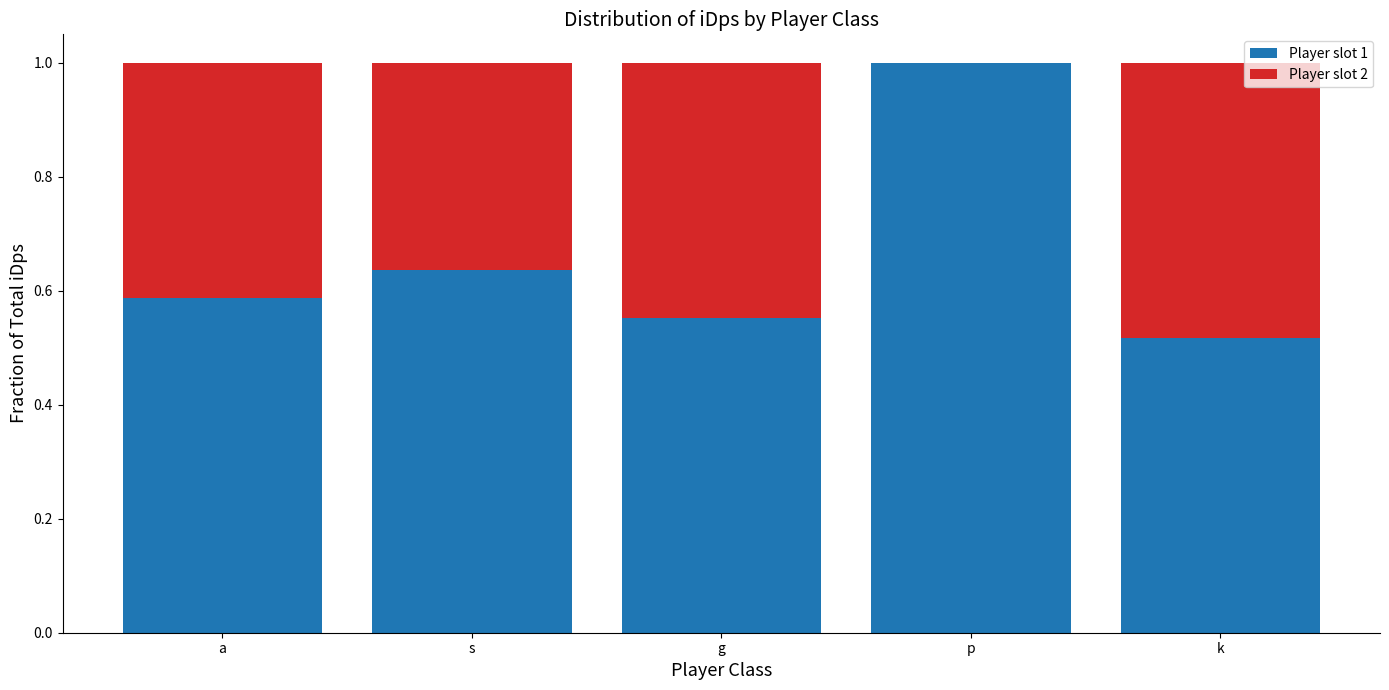

At which label does Player slot 1 reach its peak?

p